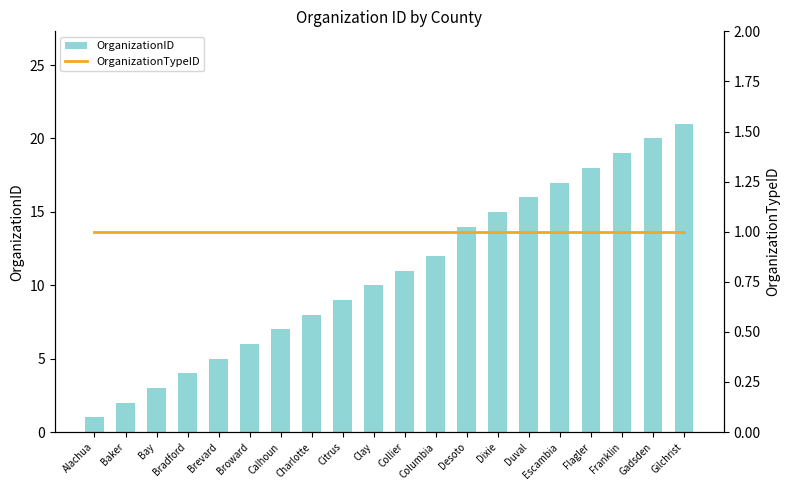

At how many categories does at least one series exceed 8?

12